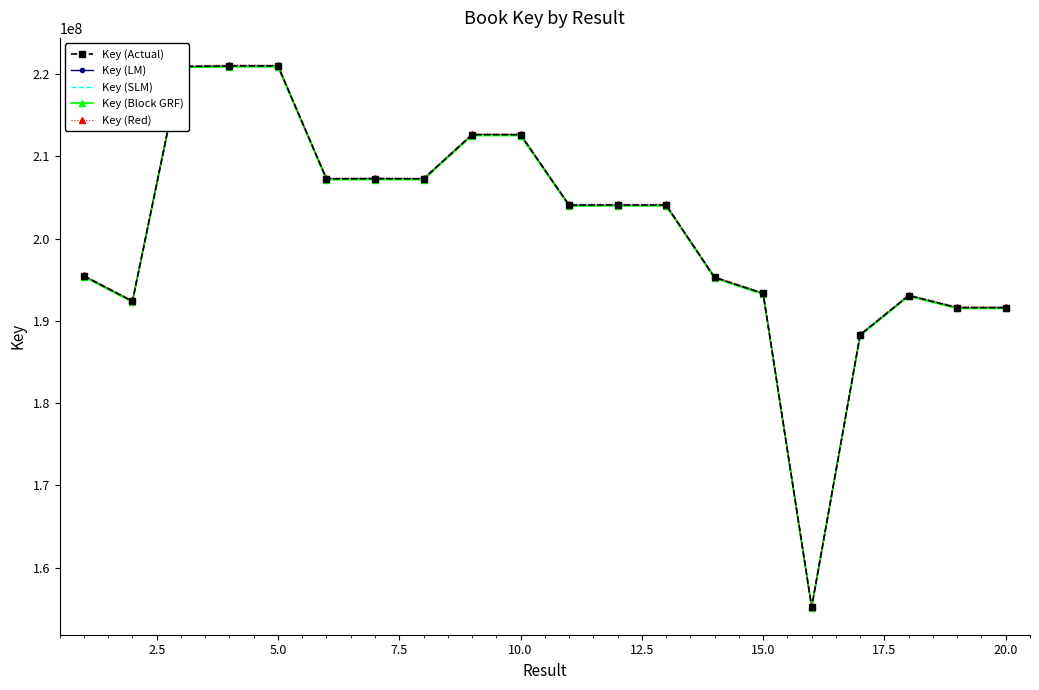

What is the minimum value shown in the chart?

155152229.1